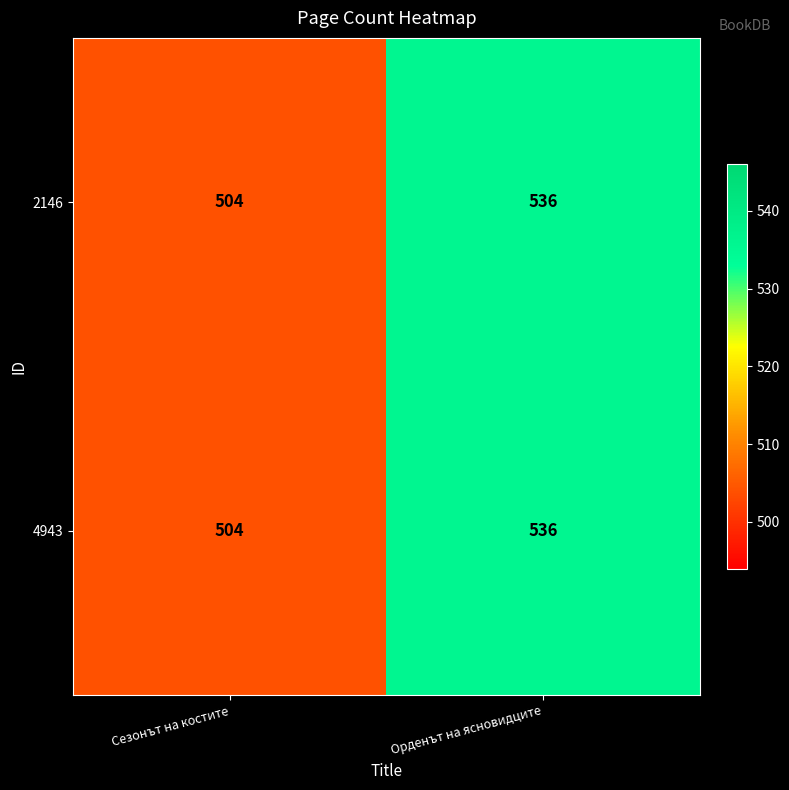

True or false: 2146 has a value of 134 at Орденът на ясновидците.

False